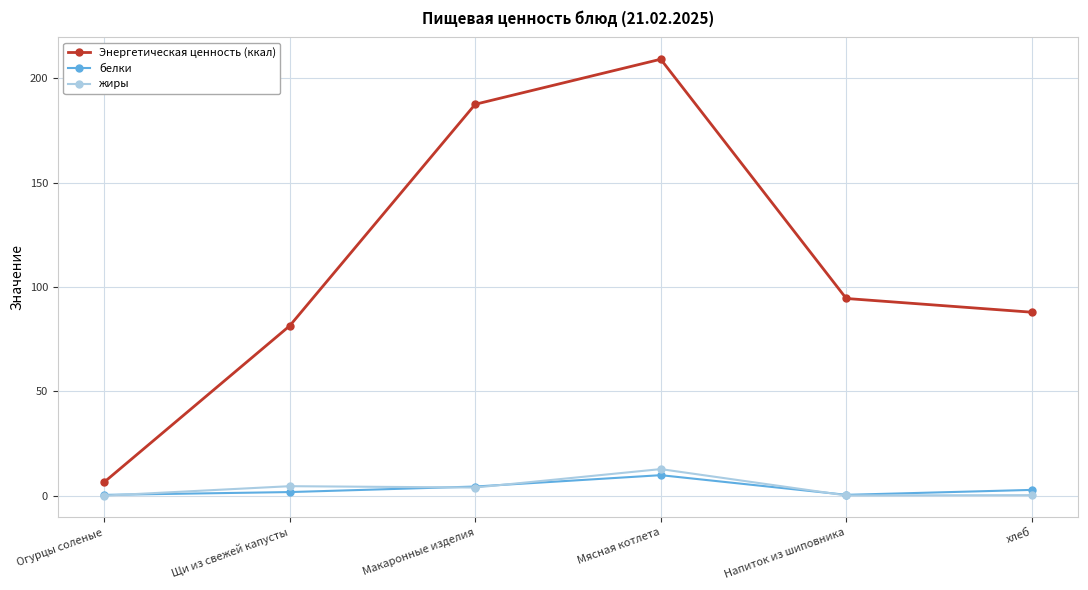

What is the lowest value of the белки series?

0.4